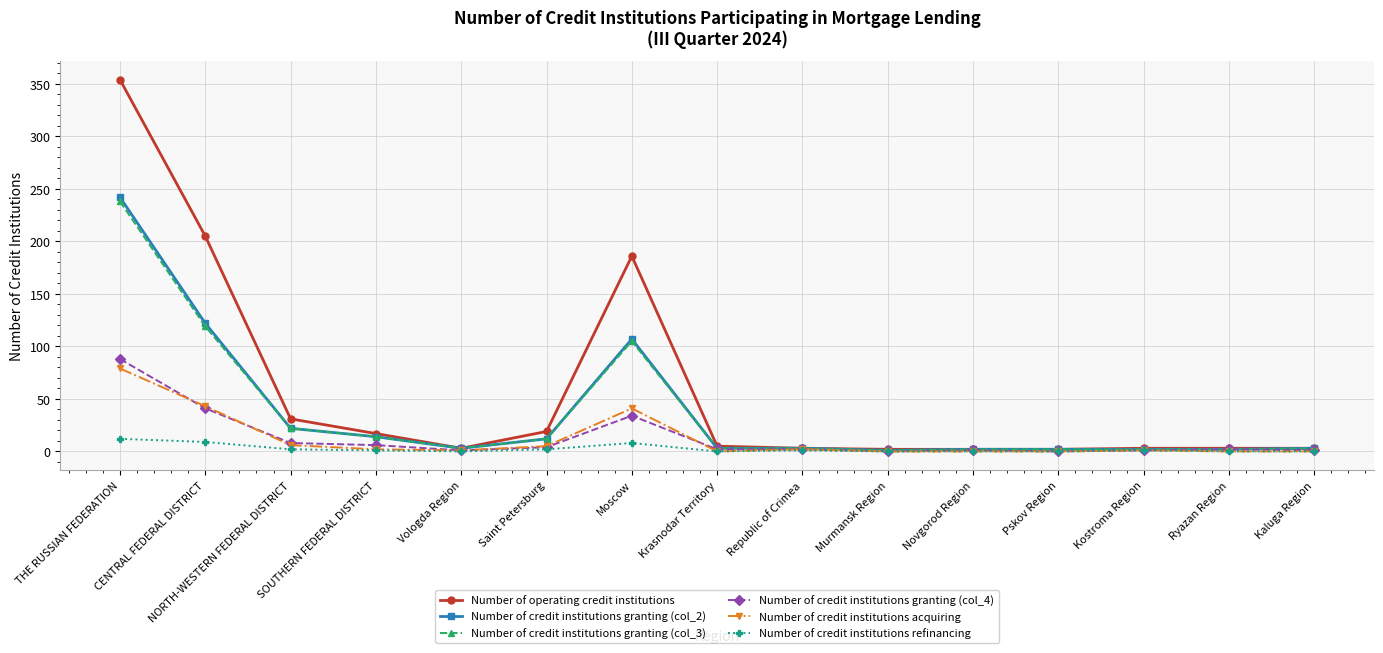

At which label does Number of operating credit institutions reach its peak?

THE RUSSIAN FEDERATION